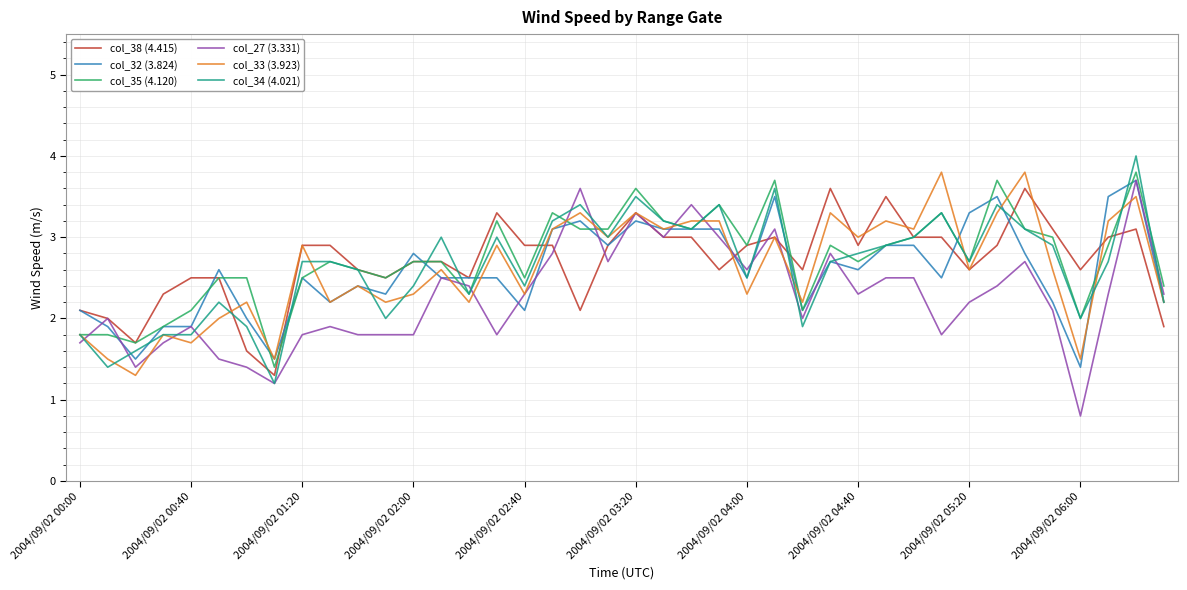

What is the lowest value of the col_35 (4.120) series?

1.4